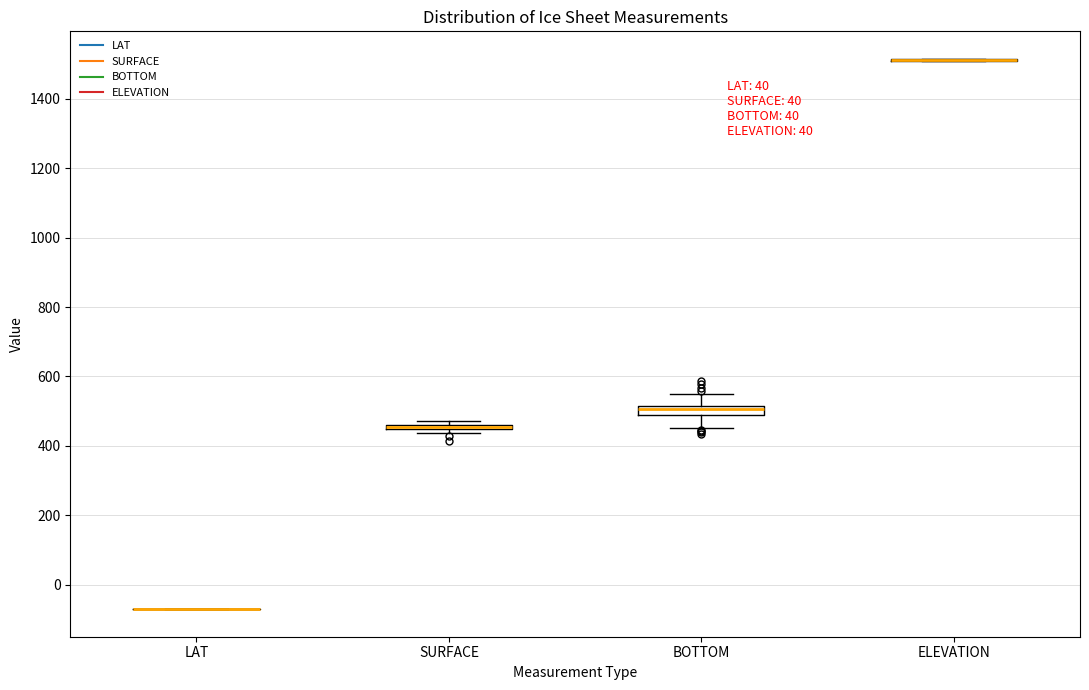

Where is the upper edge of the box for SURFACE on the y-axis? The values are not printed on the chart, so give them approximately, as read against the axis.

460